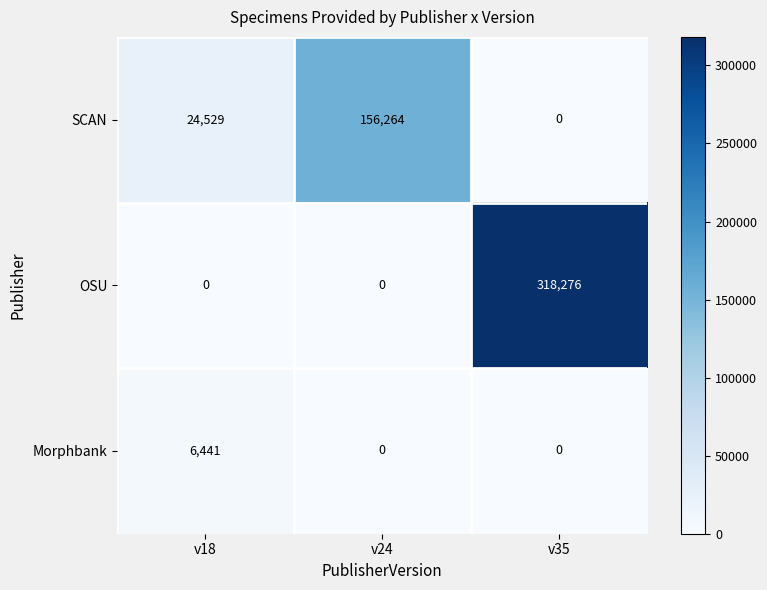

How many Morphbank values are between 0 and 6441?

3